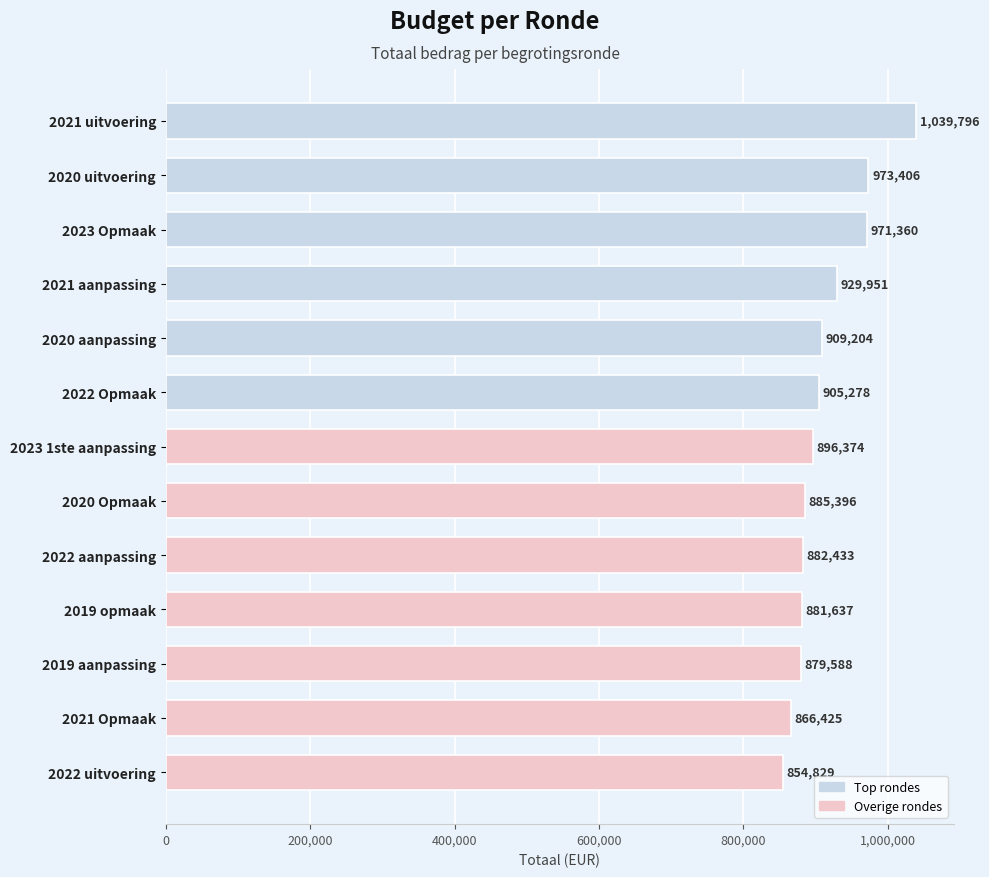

What is the sum of all values?

11875677